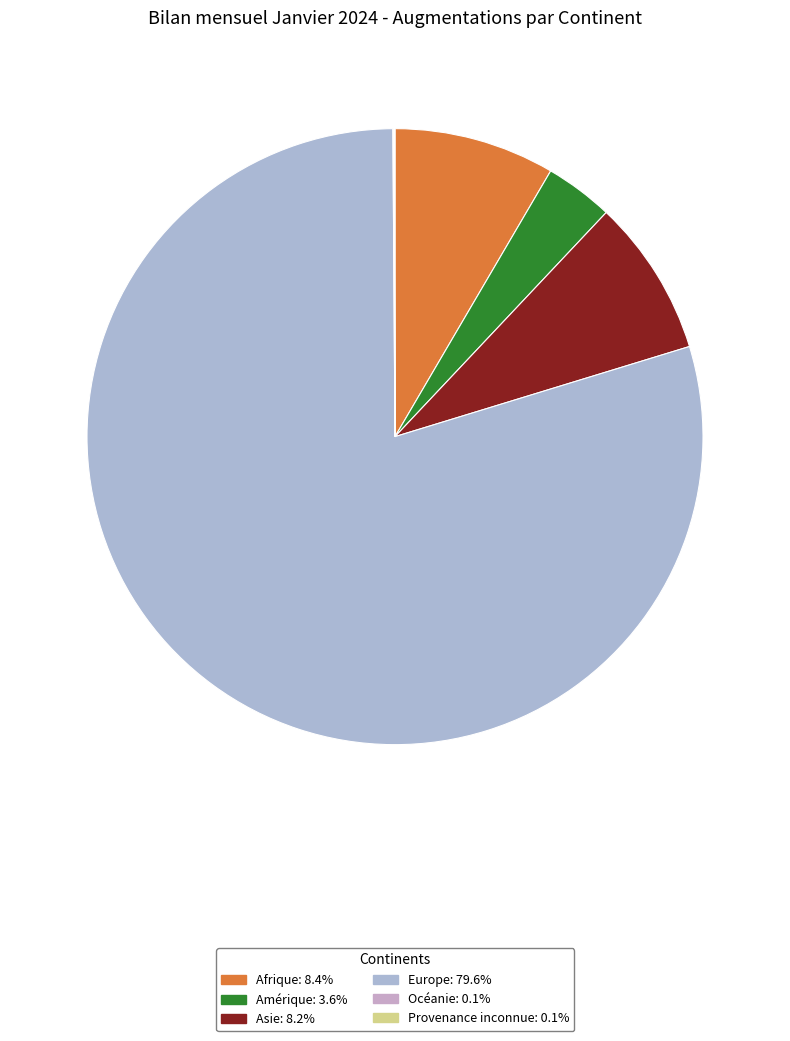

Count the number of slices in the pie.

6